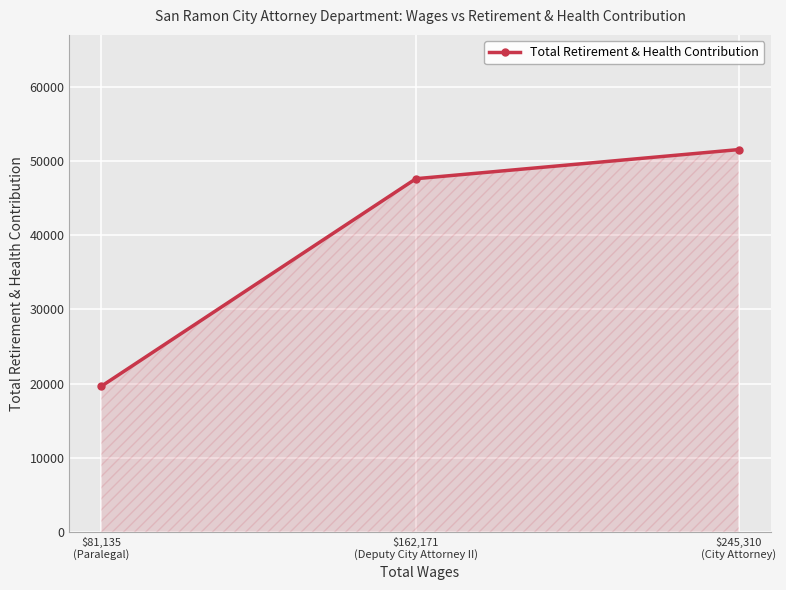

What is the sum of all values?

118811